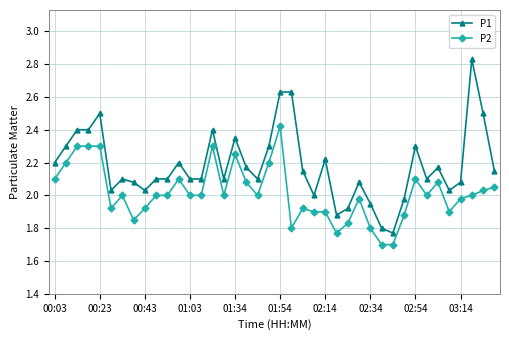

True or false: P2 has more than 2 points higher than both neighbors.

True